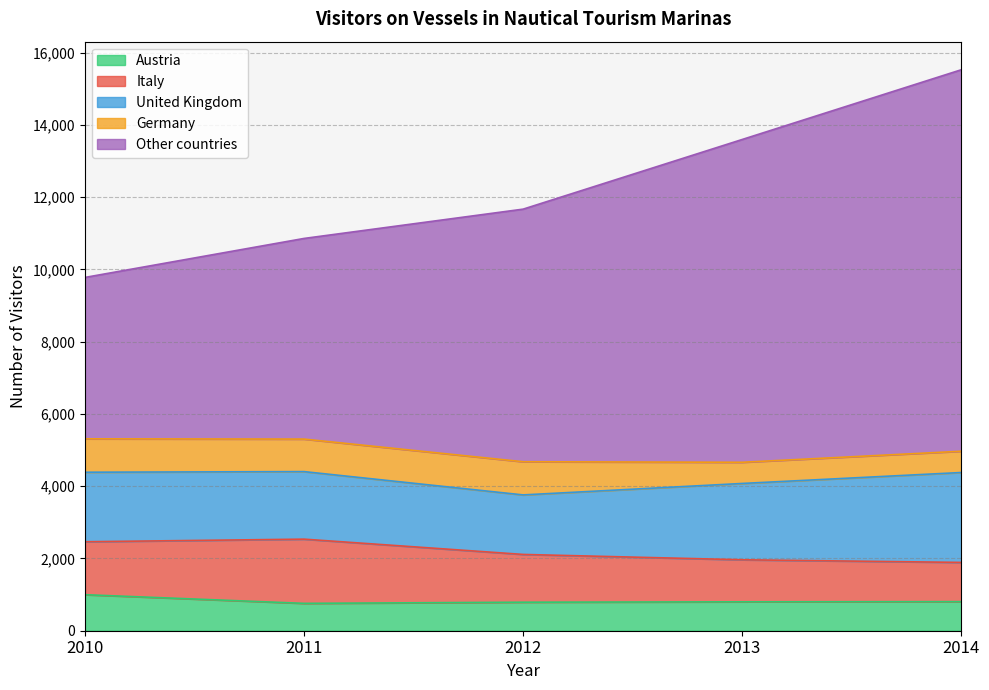

At which label is Italy closest to 1431?

2010